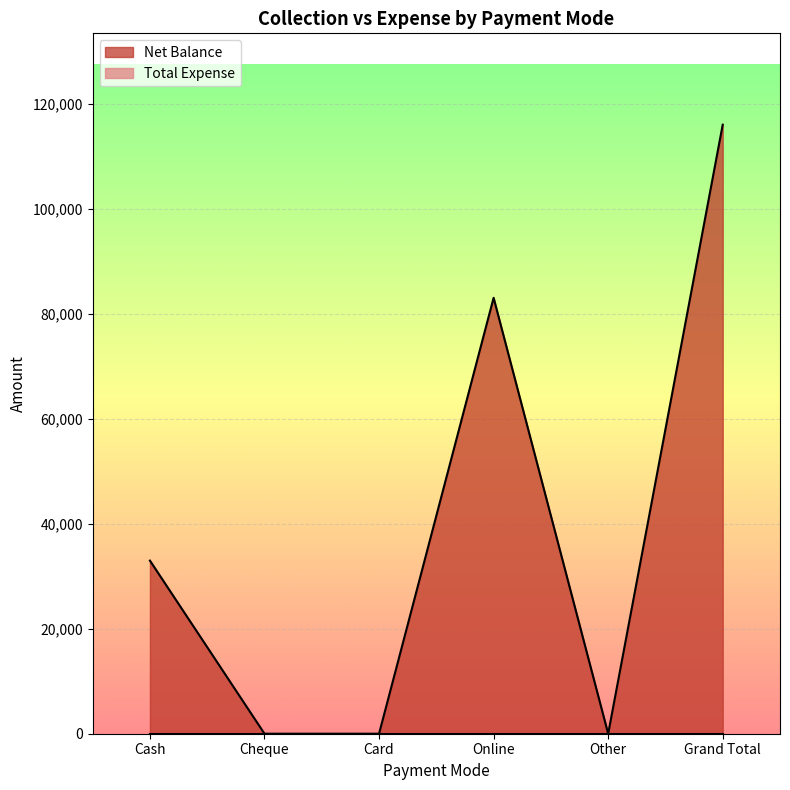

At which category does the data reach its first local valley?

Other